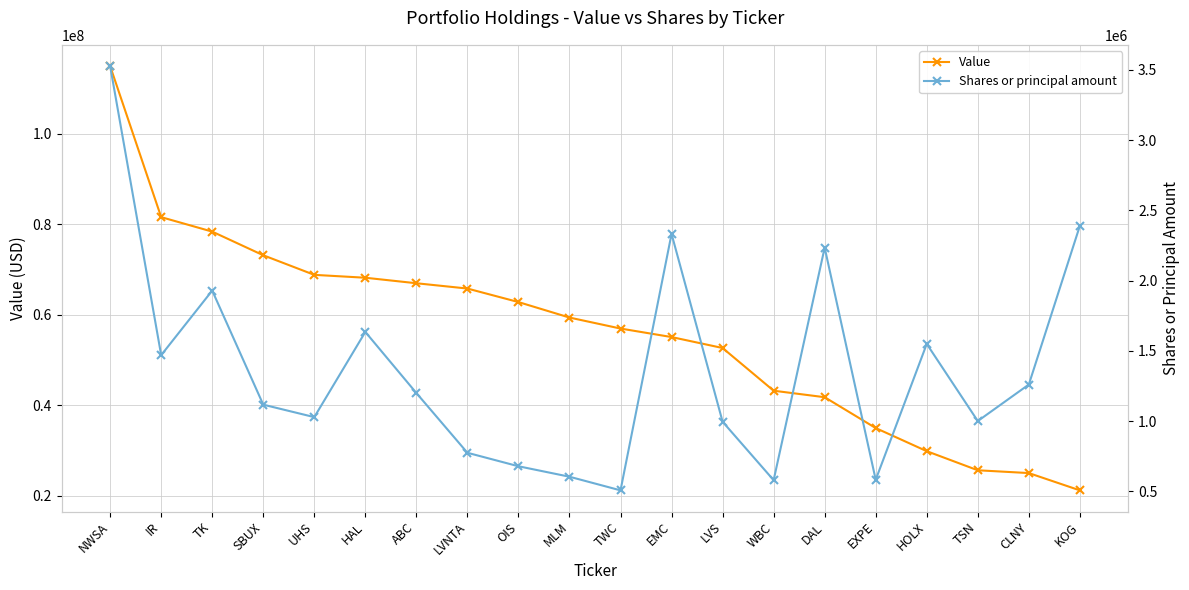

Which series changed the most between ABC and CLNY?

Value